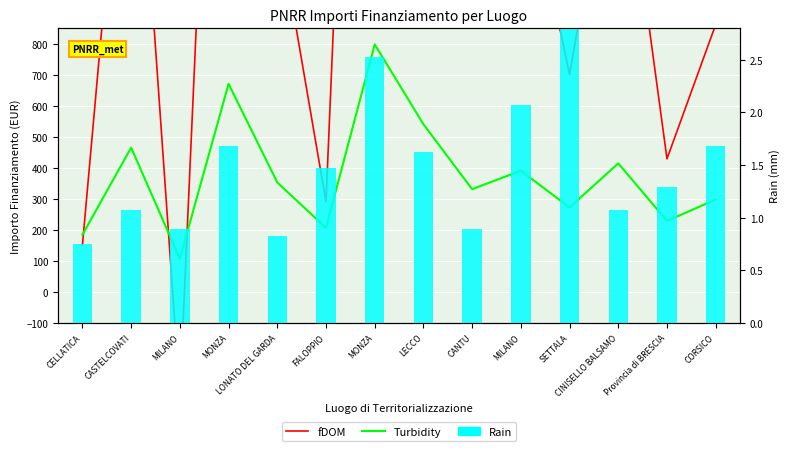

Which series has the largest range (max minus min)?

fDOM